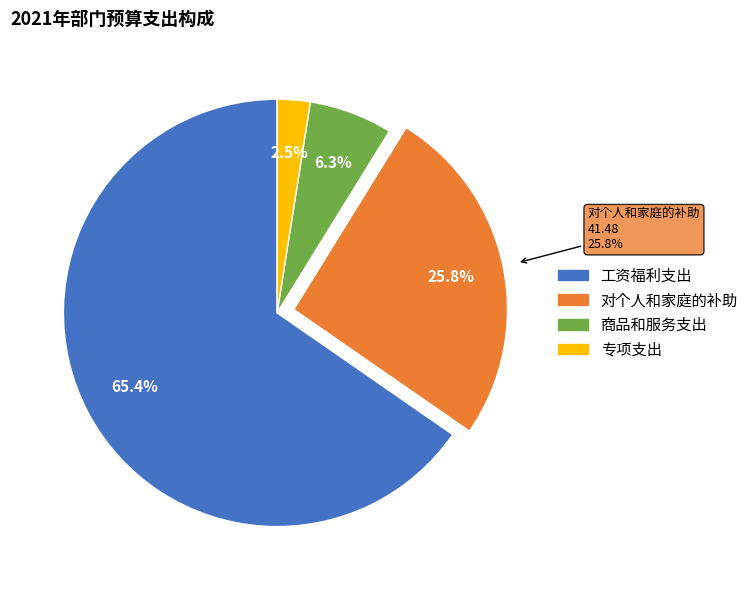

Rank the categories by value from lowest to highest.

专项支出, 商品和服务支出, 对个人和家庭的补助, 工资福利支出